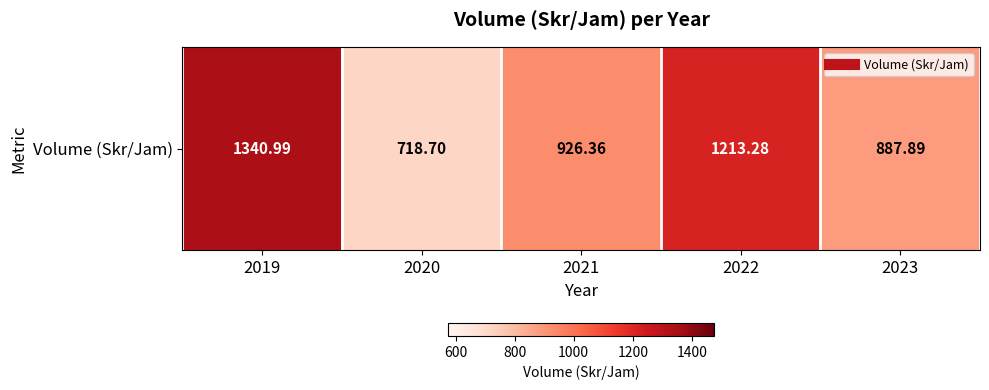

At which label is the value closest to 1029?

2021